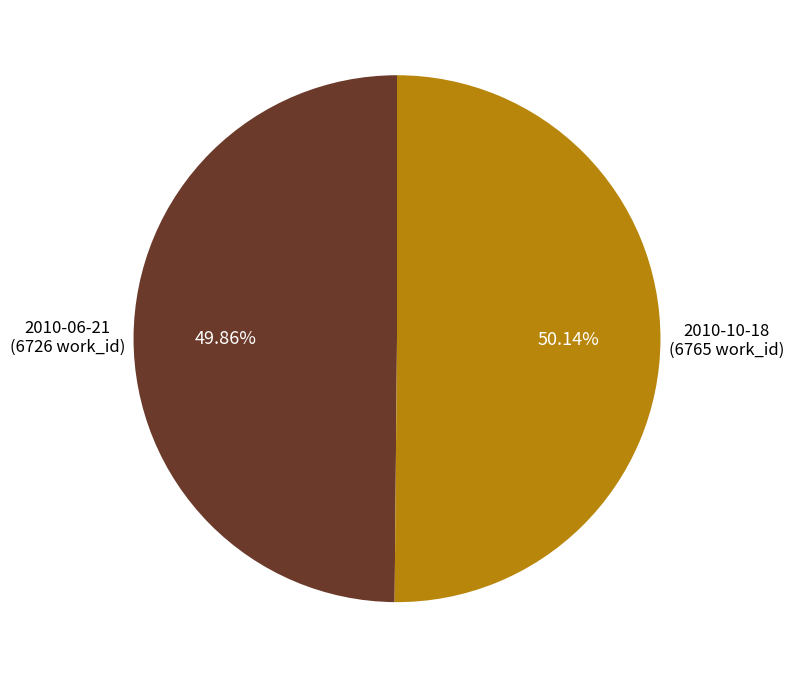

Is there any slice that represents more than half of the pie?

Yes